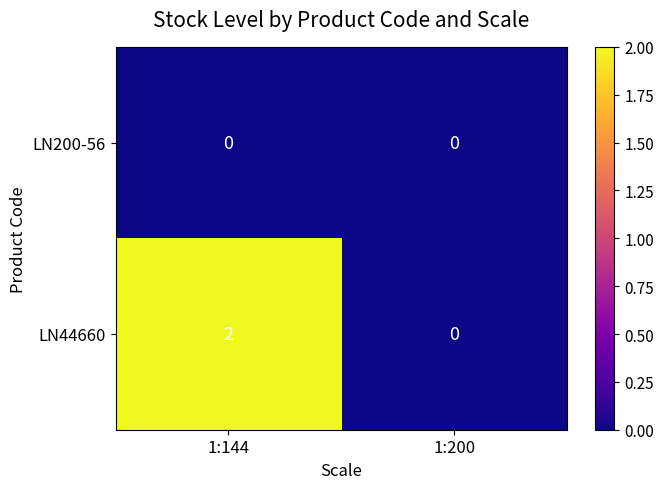

Count the number of data series in this chart.

2